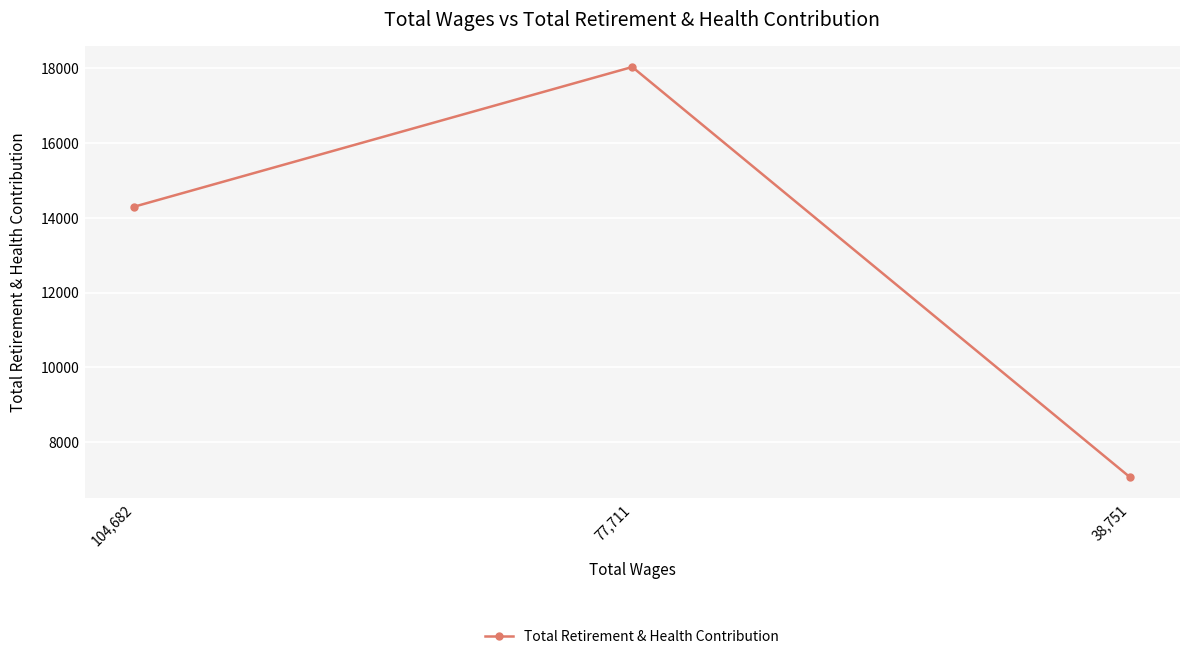

What is the sum of all values?

39393